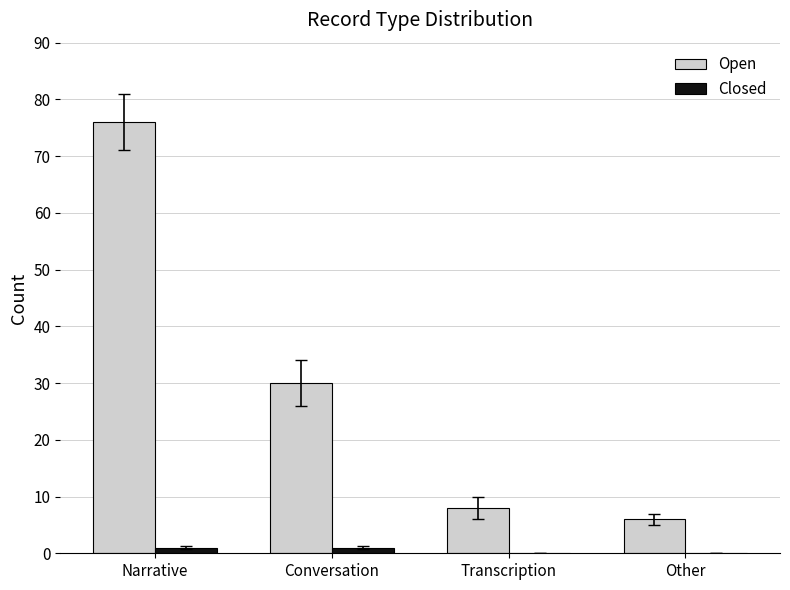

How many groups of bars are there?

4